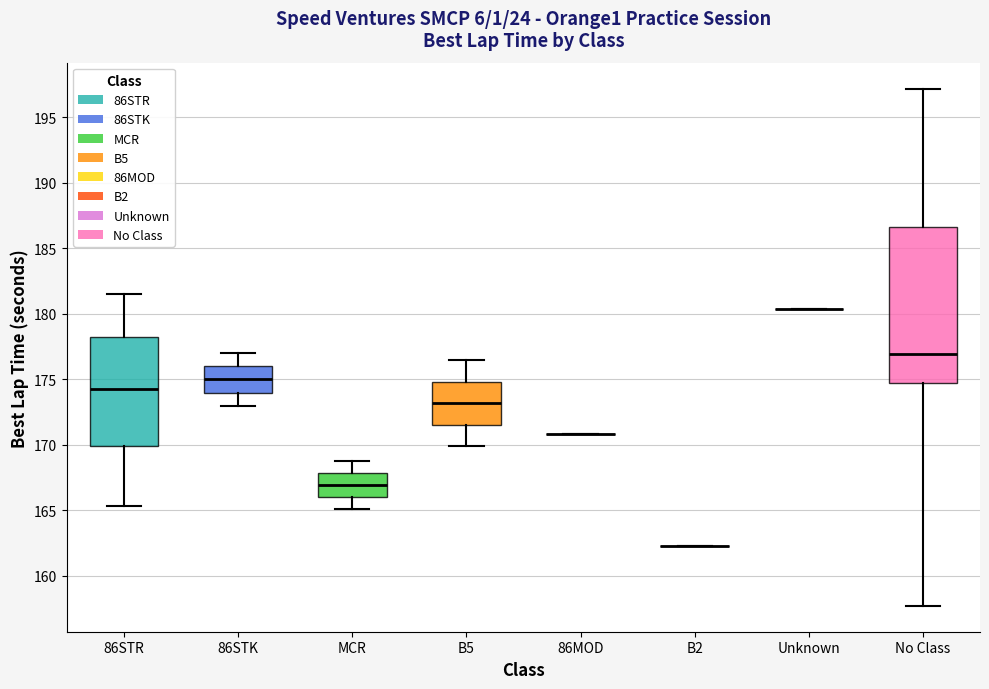

Which box is the tallest, from its lower edge to its upper edge?

No Class